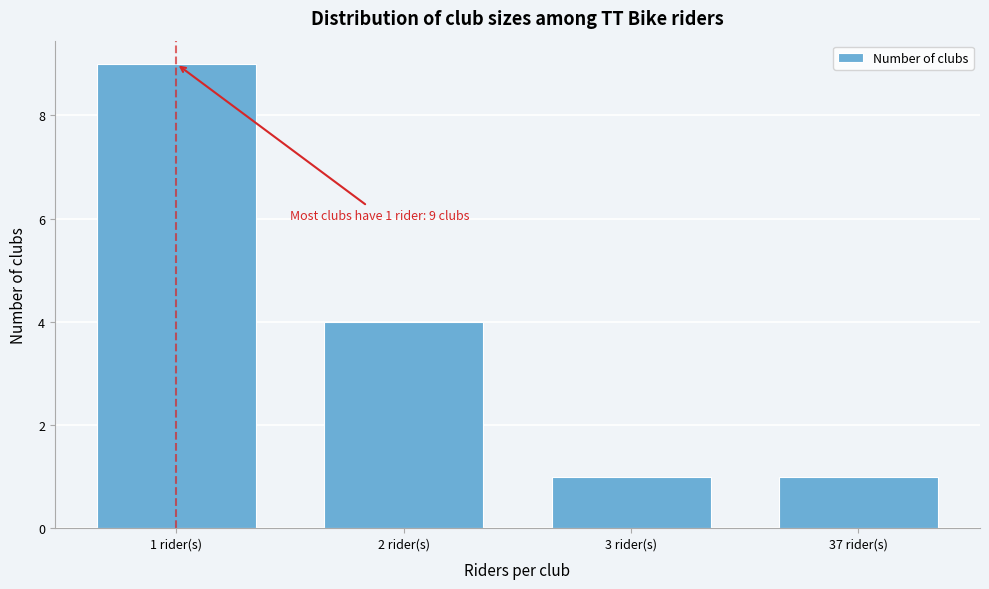

Reading left to right, extract all data points from this chart.

9	4	1	1